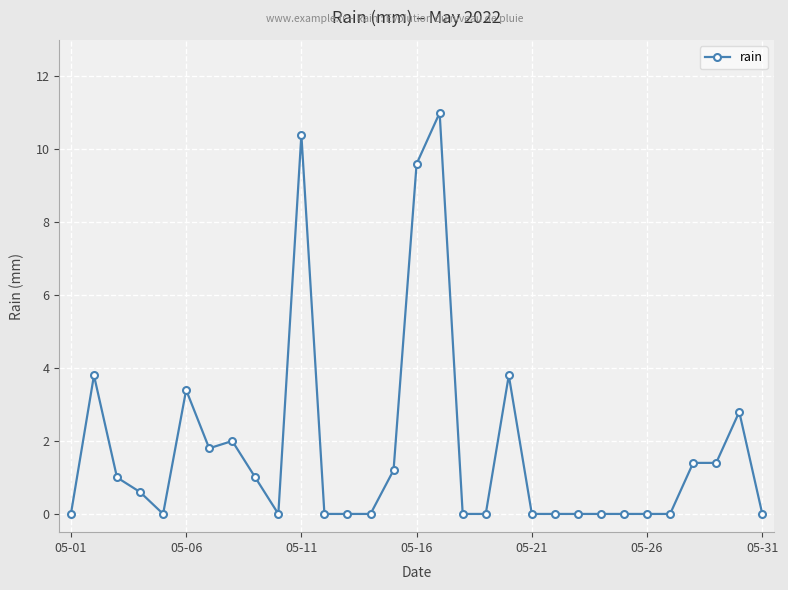

What is the value of the 6th point from the left?

3.4